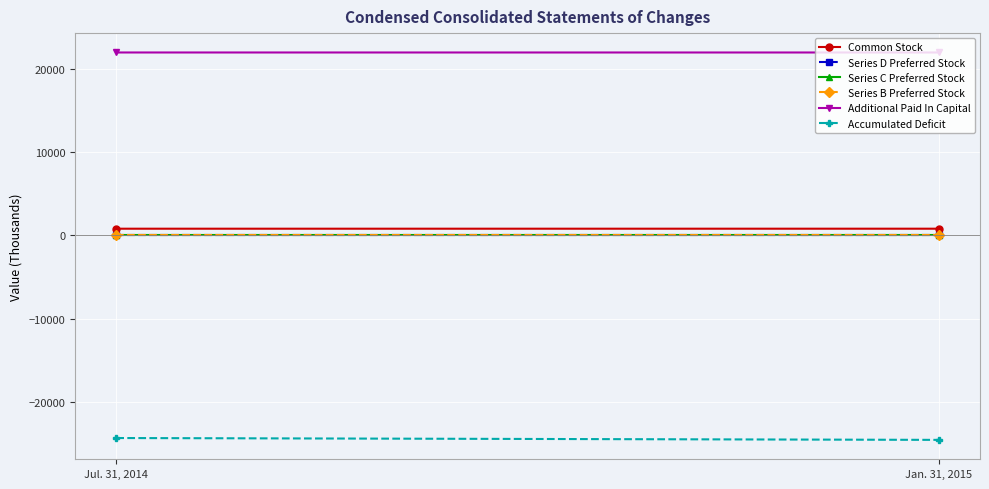

The value of Common Stock at Jan. 31, 2015 is 328. True or false?

False